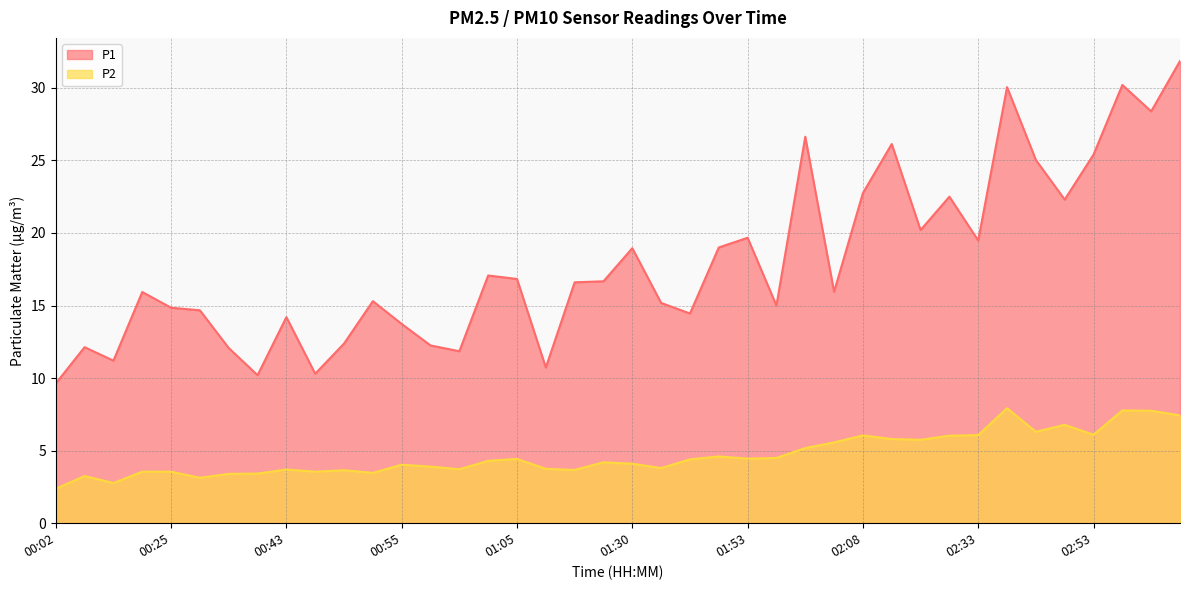

At which label does P1 first exceed 16?

01:03